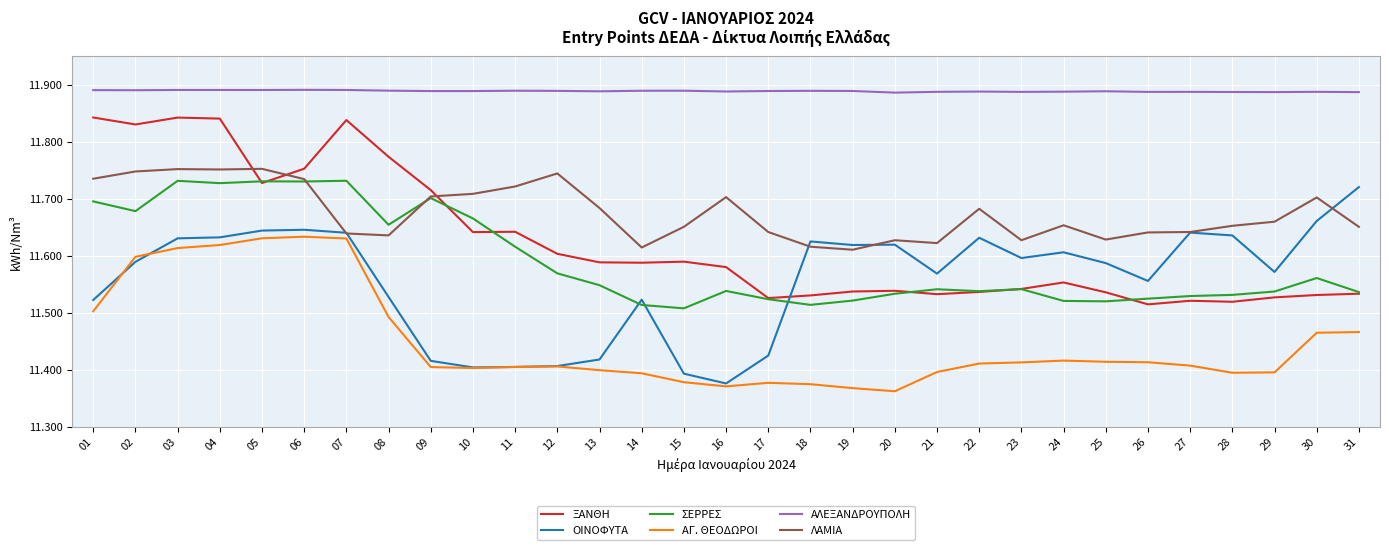

Rank the series at 30 from lowest to highest value.

ΑΓ. ΘΕΟΔΩΡΟΙ, ΞΑΝΘΗ, ΣΕΡΡΕΣ, ΟΙΝΟΦΥΤΑ, ΛΑΜΙΑ, ΑΛΕΞΑΝΔΡΟΥΠΟΛΗ